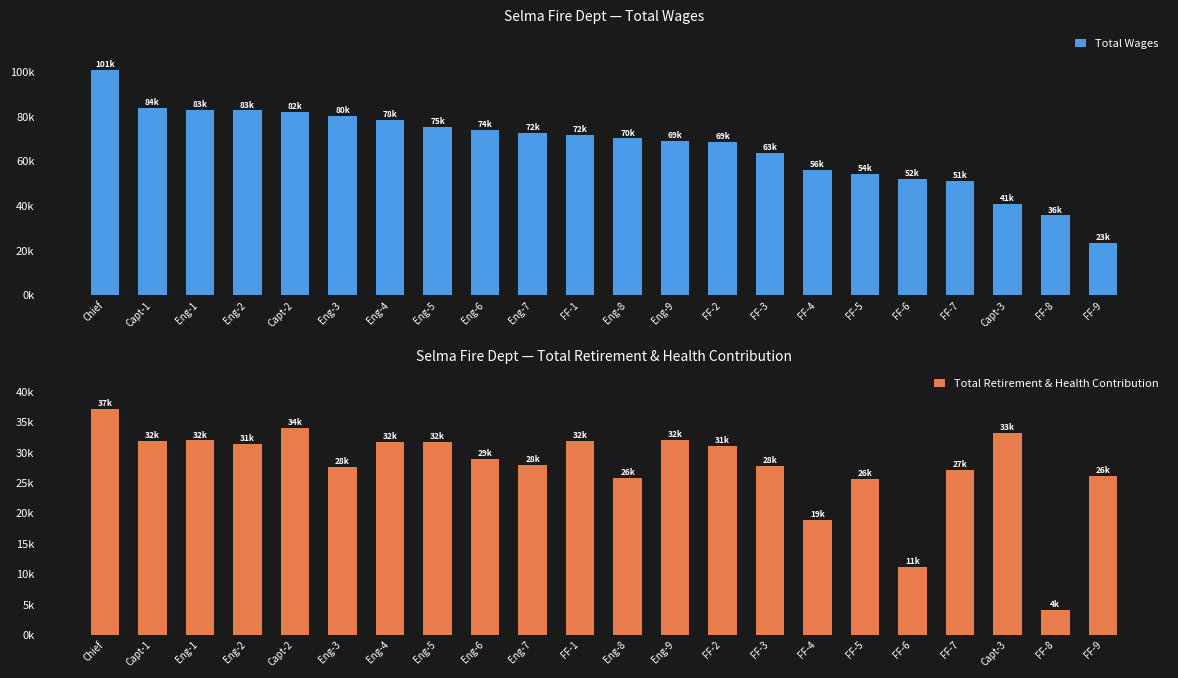

At how many categories does at least one series exceed 98956?

1